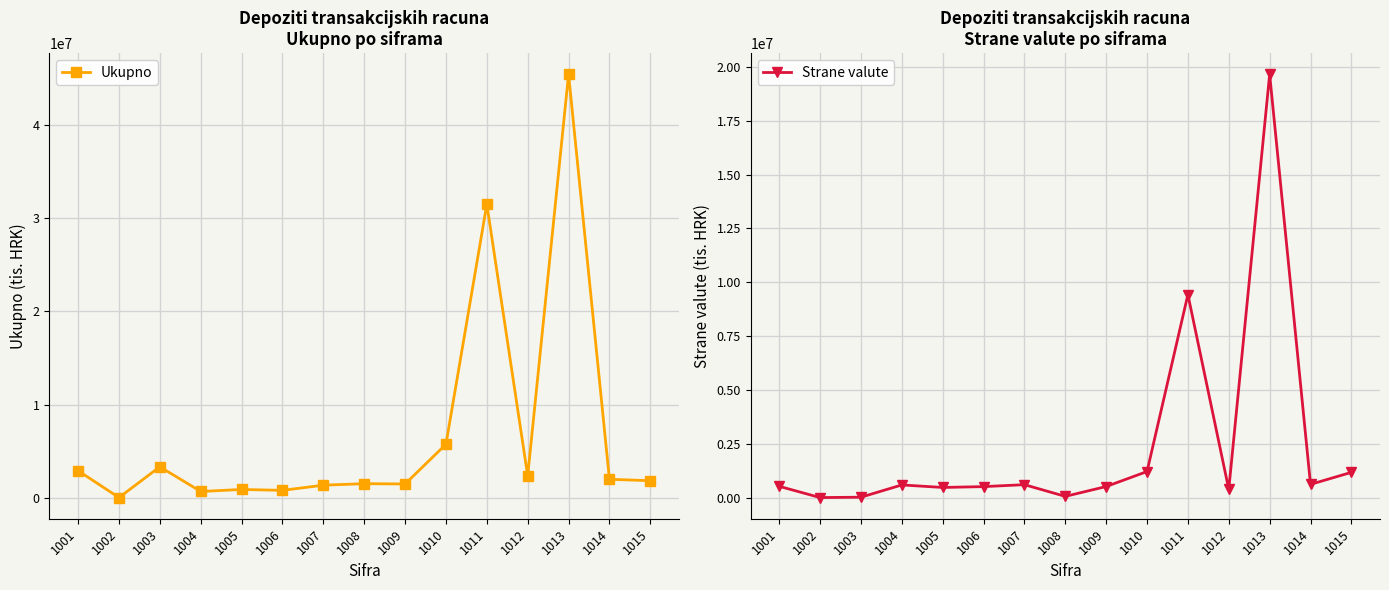

What is the value of the Ukupno point at the 9th from the left?

1464643